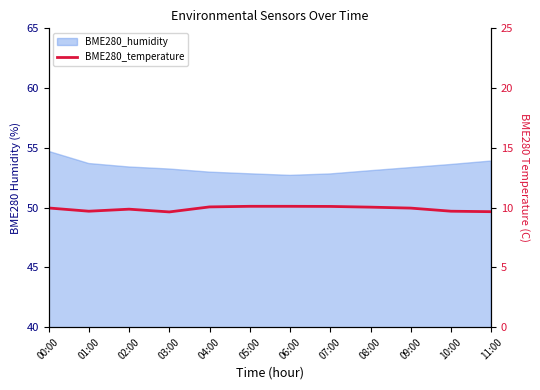

What is the difference between the second highest and minimum values?

0.5